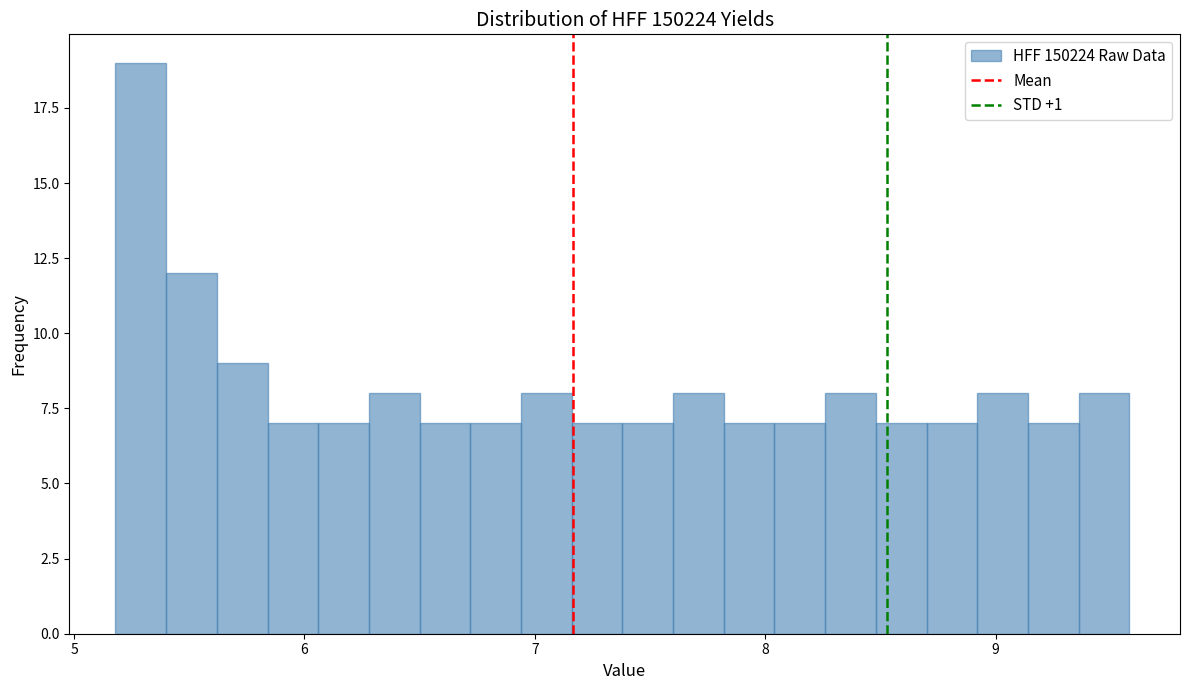

Read against the x-axis, roughly where is the centre of the tallest bar?

5.3